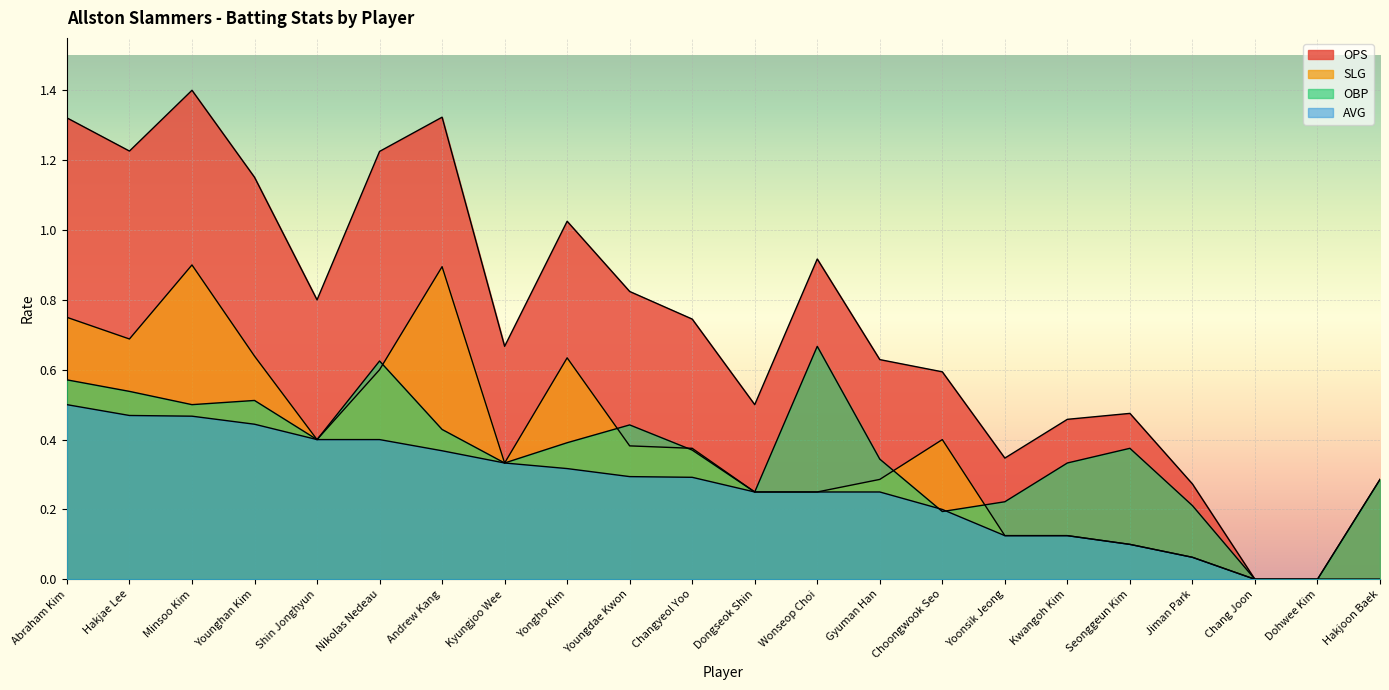

How many series are shown in this chart?

4